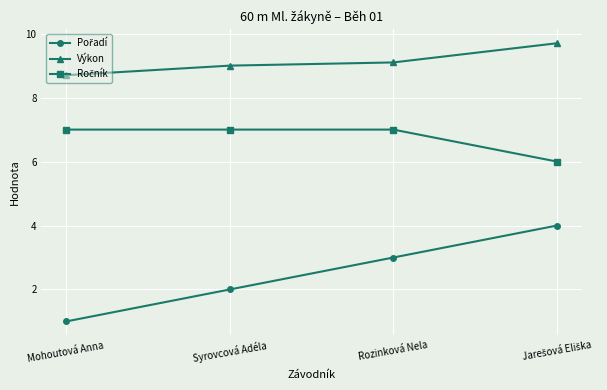

What is the average value of the Výkon series?

9.1